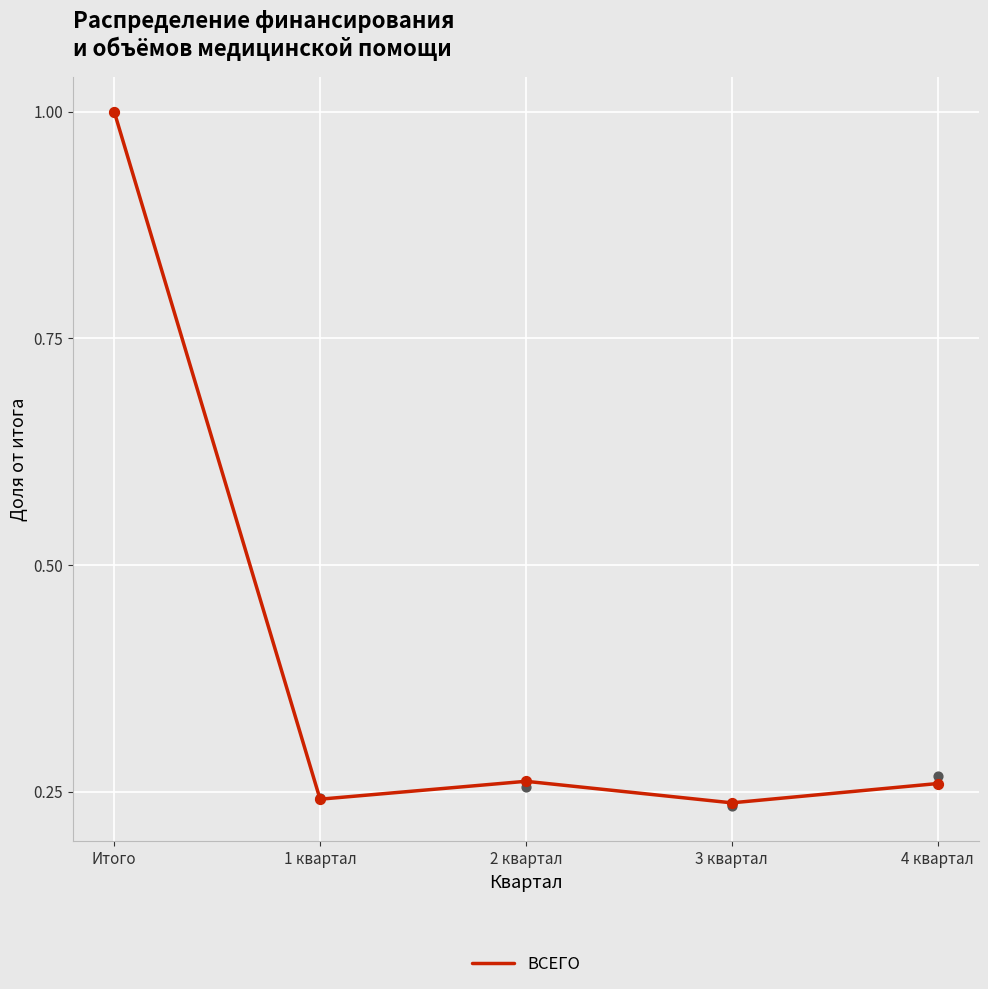

What is the ratio of the value at 3 квартал to the value at Итого?

0.2